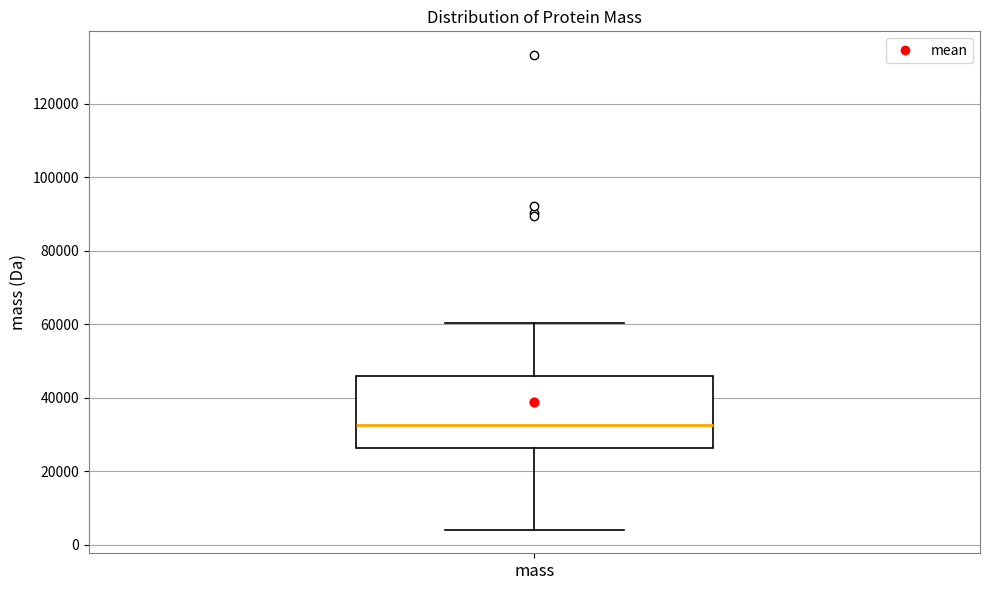

Transcribe this box plot: give where the median line is, the range the box spans, and where the two whiskers end, as read against the y-axis. The values are not printed on the chart, so give them approximately, as read against the axis.

median 32000, box 26000 to 46000, whiskers 4000 to 60000